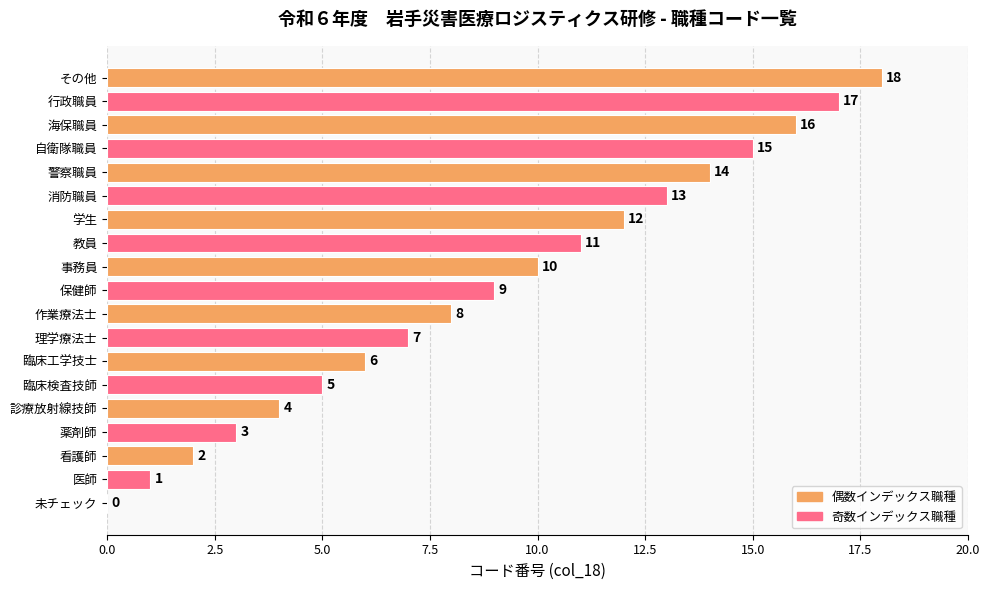

What is the change in value from 臨床検査技師 to 臨床工学技士?

+1